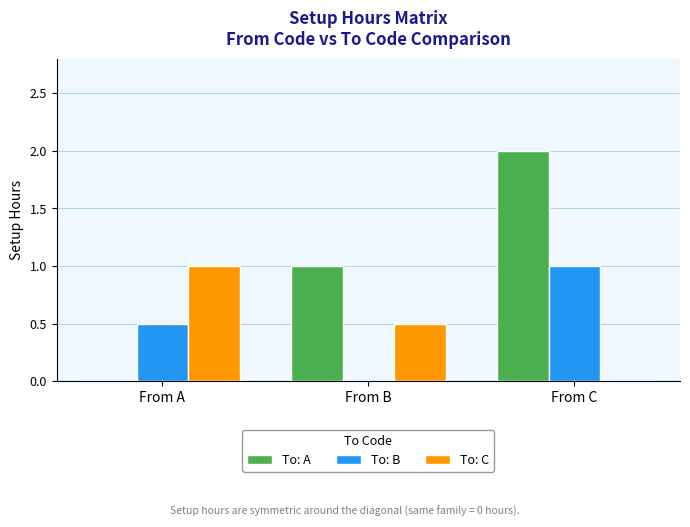

What value does the To: C series have at From B?

0.5